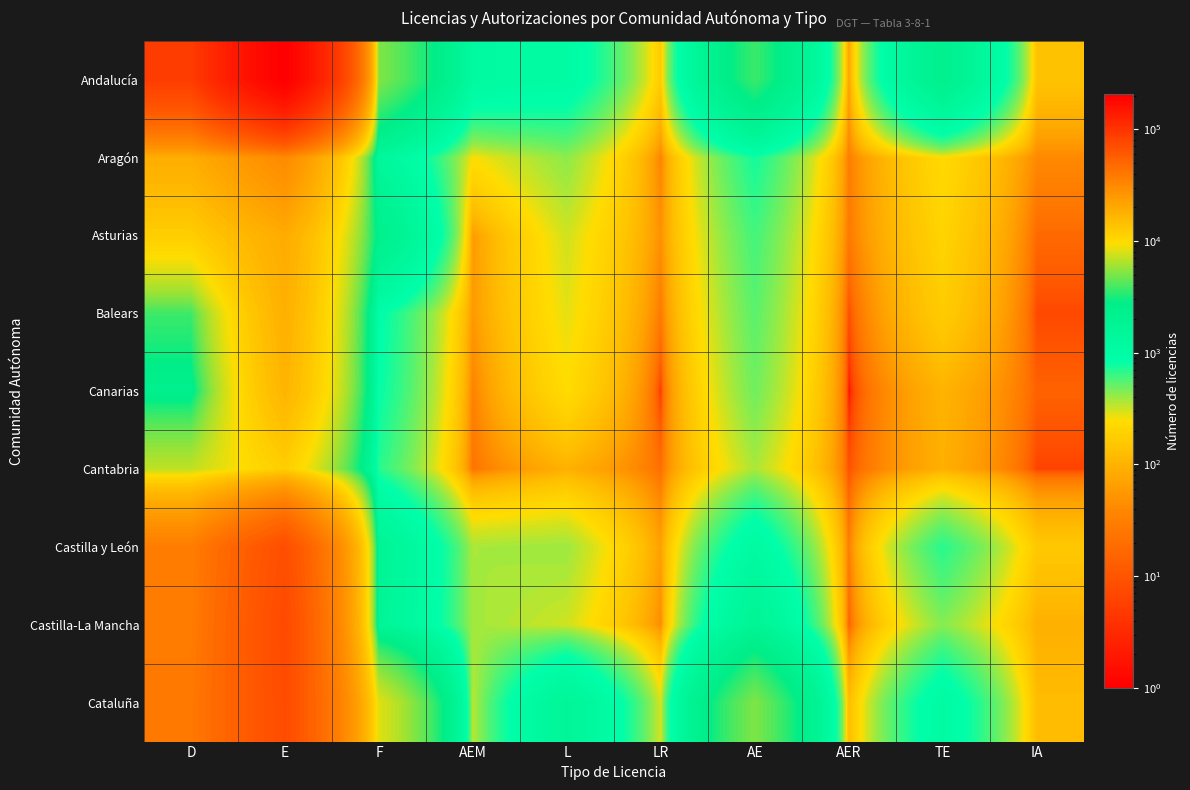

Which has a higher value, E or AE?

E